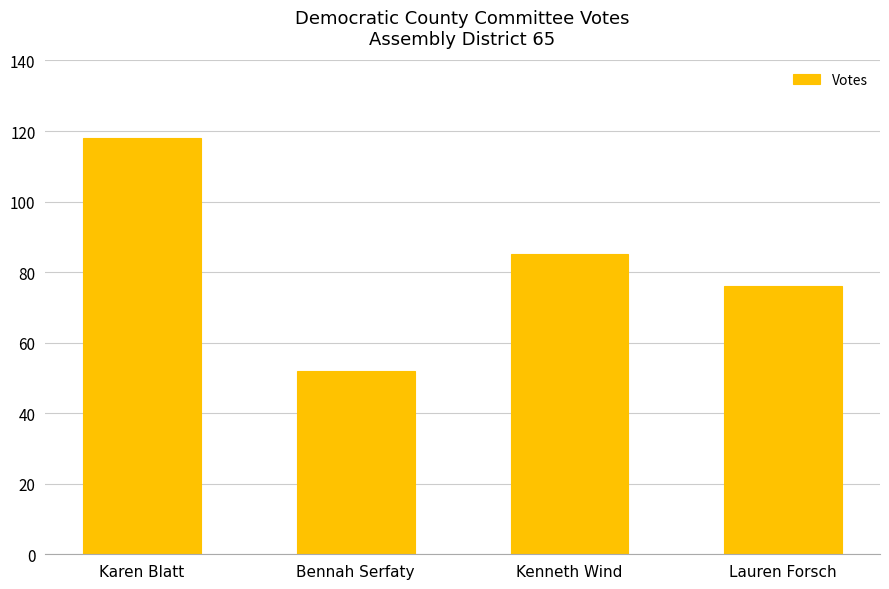

How many categories are shown in the chart?

4